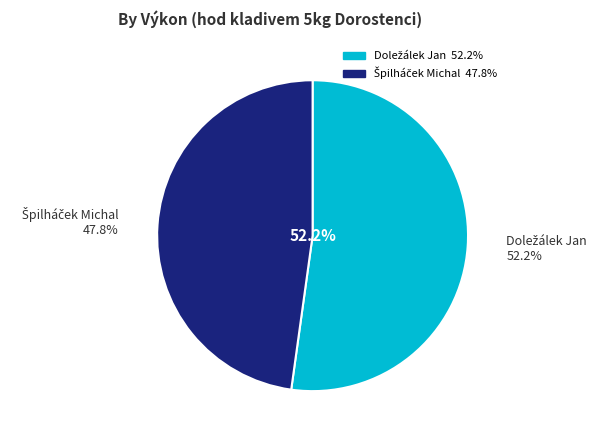

What is the smallest slice in the pie chart?

Špilháček Michal